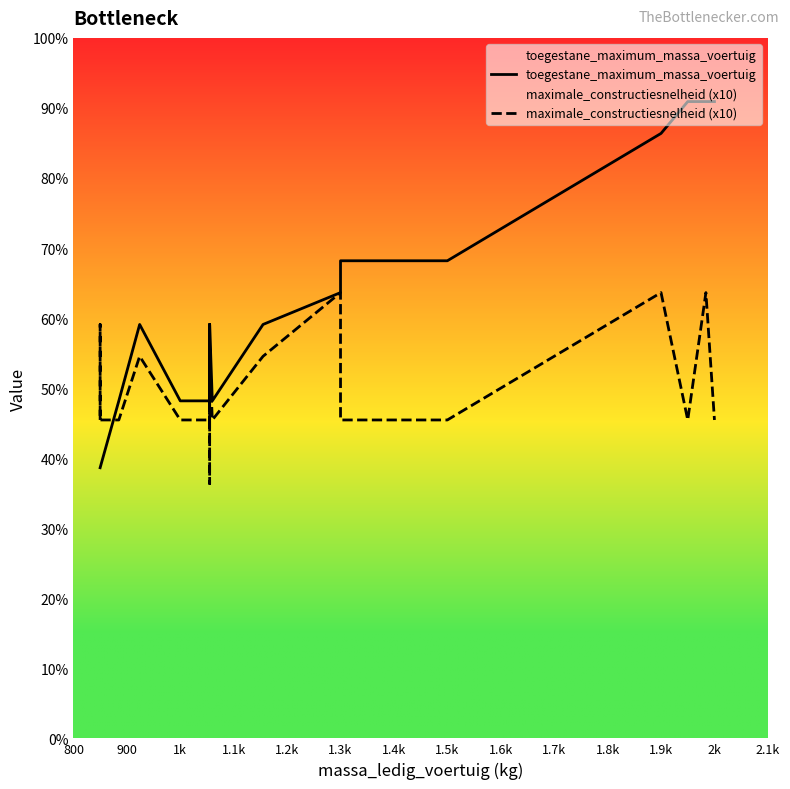

What are all the series names shown in the legend?

toegestane_maximum_massa_voertuig, maximale_constructiesnelheid (x10)